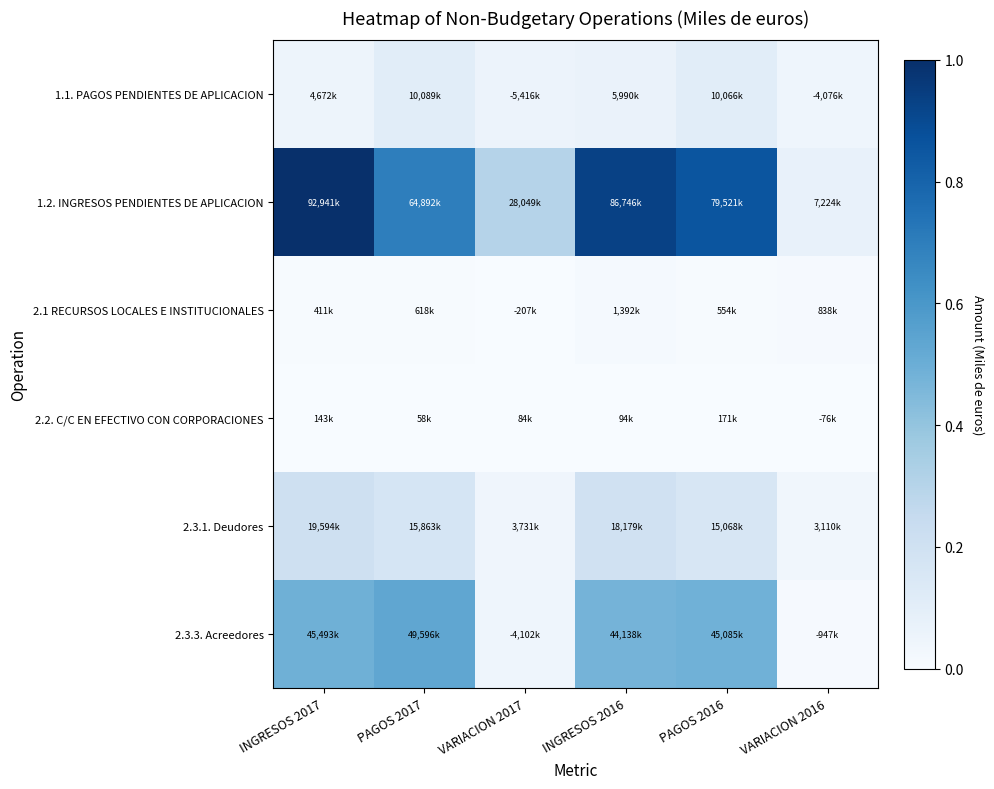

Rank the series at PAGOS 2016 from lowest to highest value.

2.2. C/C EN EFECTIVO CON CORPORACIONES, 2.1 RECURSOS LOCALES E INSTITUCIONALES, 1.1. PAGOS PENDIENTES DE APLICACION, 2.3.1. Deudores, 2.3.3. Acreedores, 1.2. INGRESOS PENDIENTES DE APLICACION